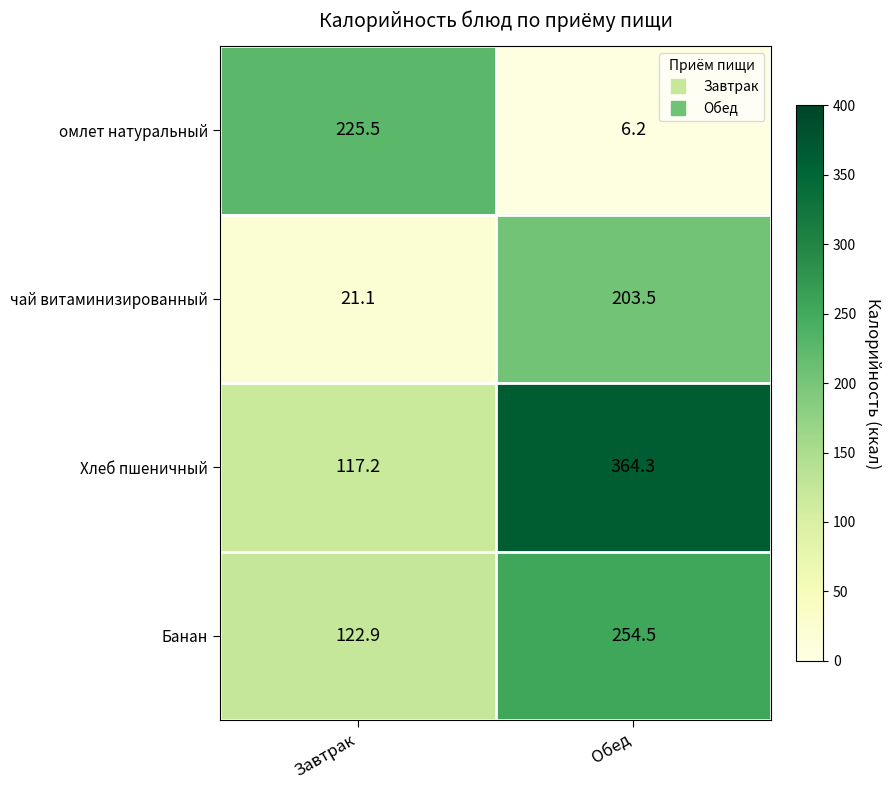

Which label corresponds to the largest value in the chart?

Обед